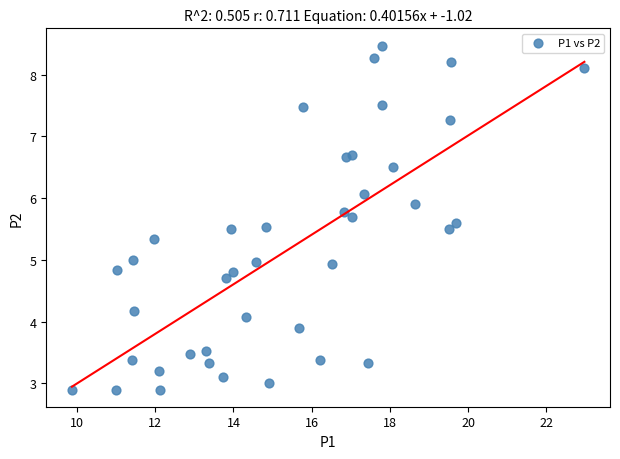

What is the range of X values (max minus min)?

13.1